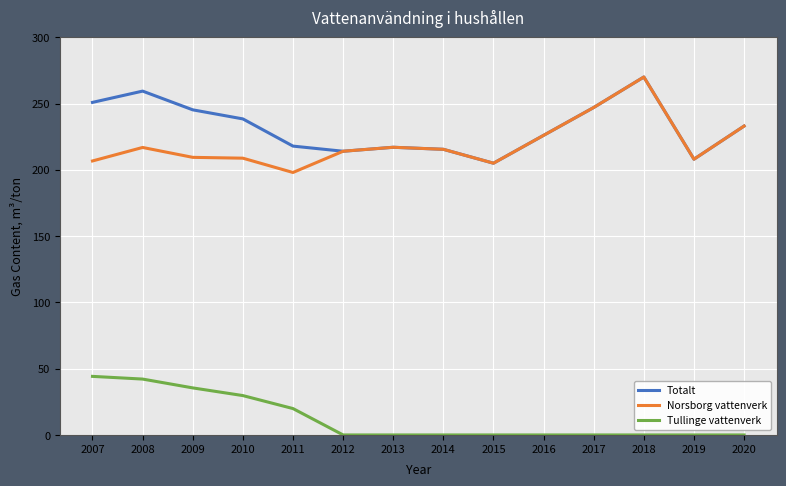

How many categories are shown in the chart?

14